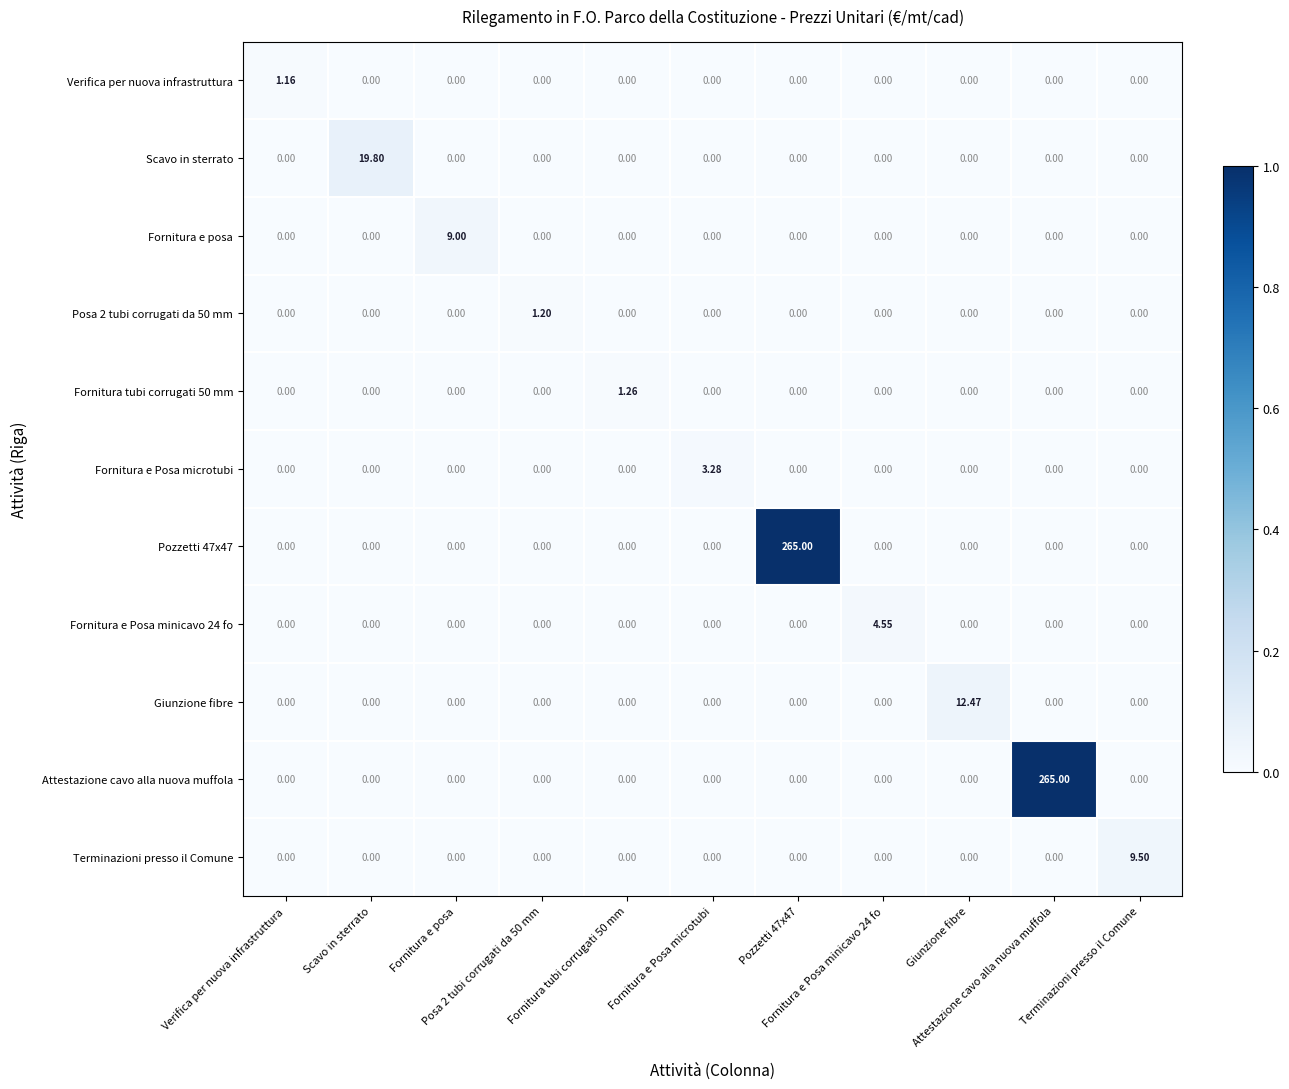

Count the number of categories in the chart.

11